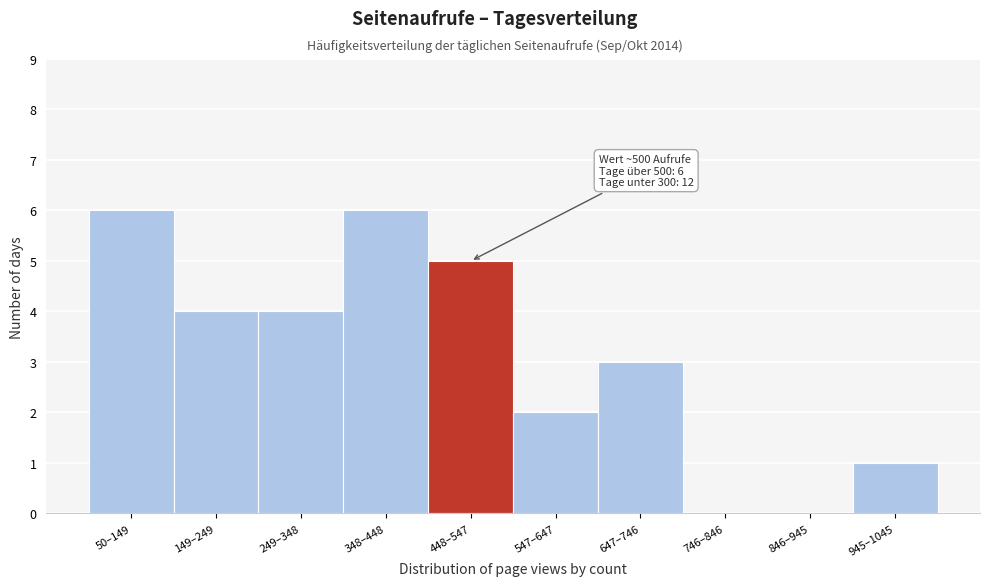

Reading left to right, extract all data points from this chart.

50–149=6	149–249=4	249–348=4	348–448=6	448–547=5	547–647=2	647–746=3	746–846=0	846–945=0	945–1045=1